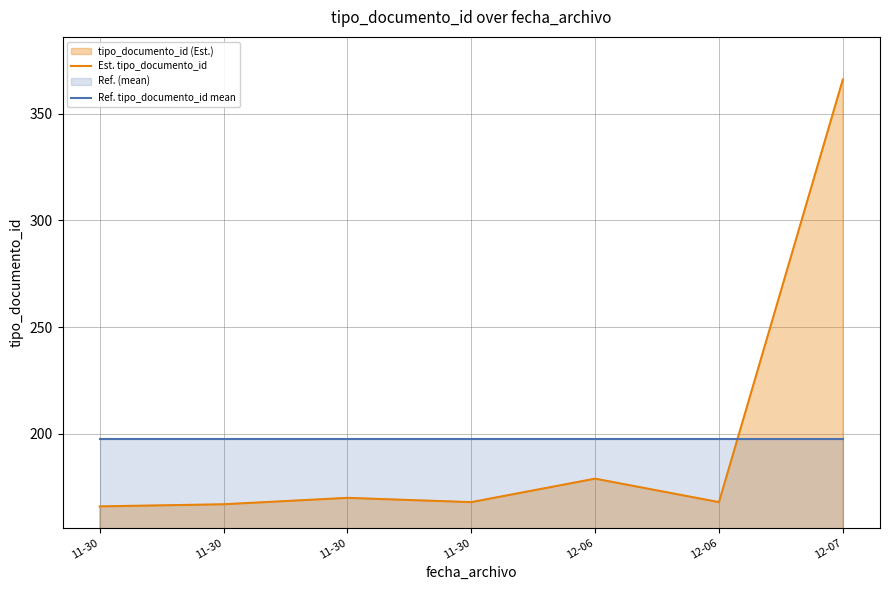

Does the chart display data point markers on the line(s)?

No